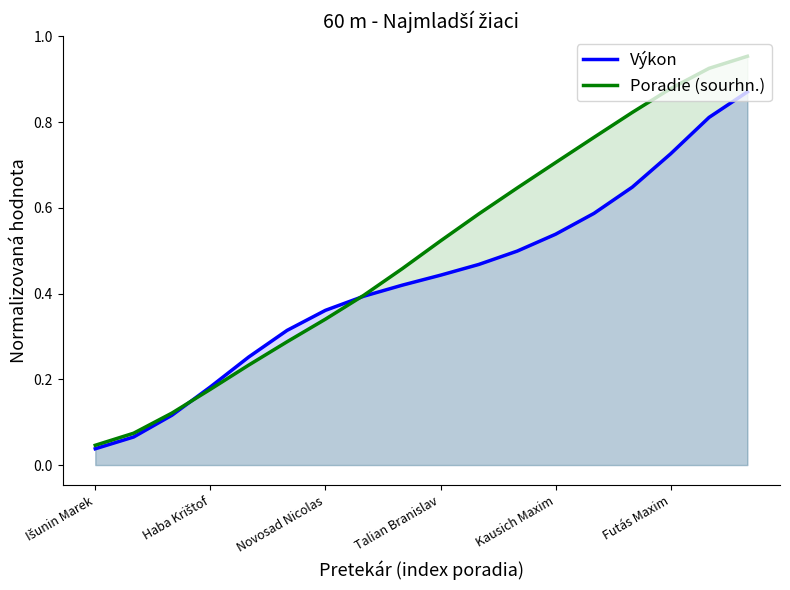

True or false: Výkon and Poradie (sourhn.) intersect in this chart.

True